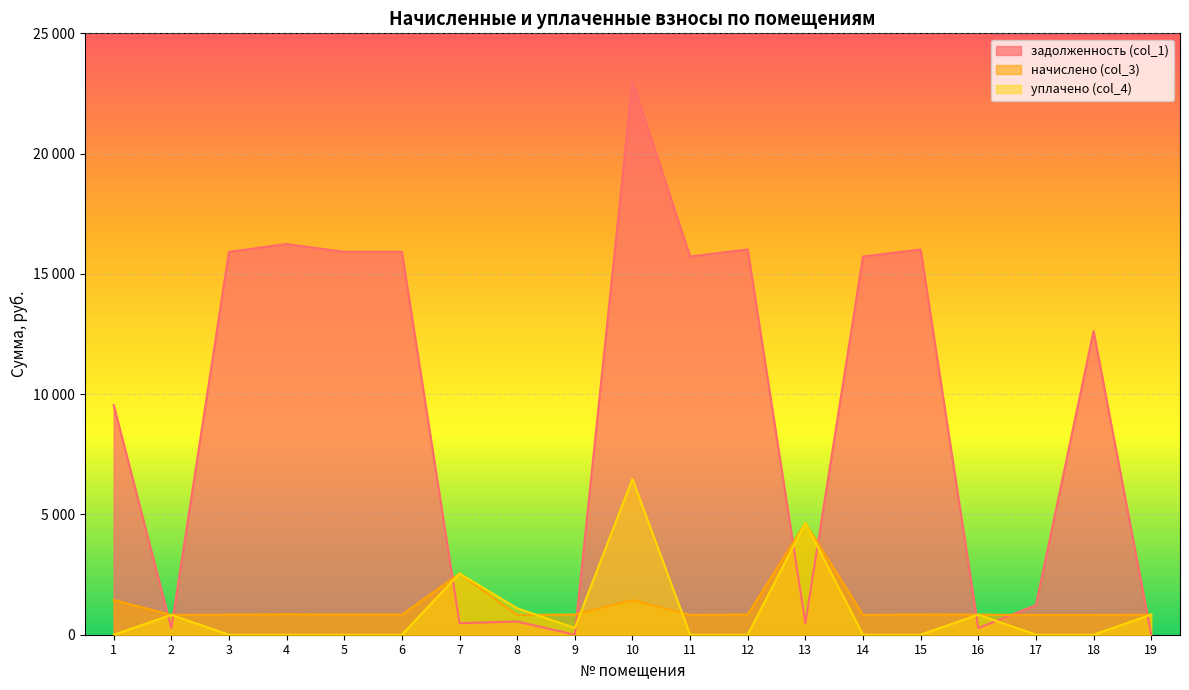

Which series changed the most between 8 and 14?

задолженность (col_1)